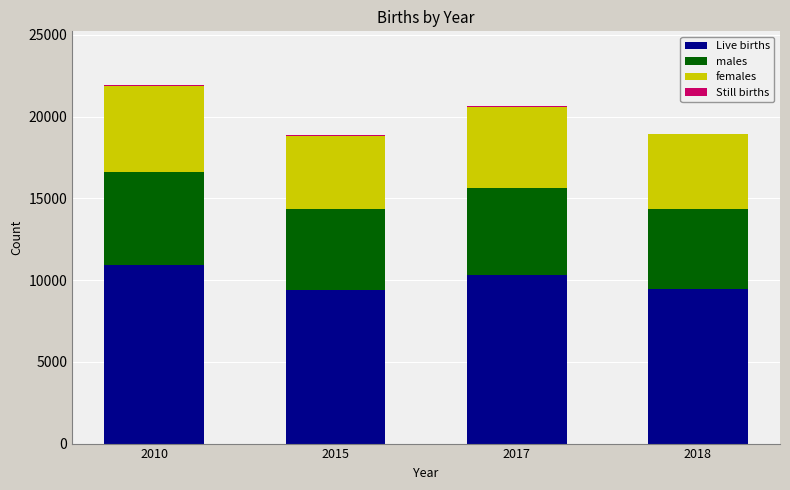

True or false: Live births has a value of 10939 at 2010.

True